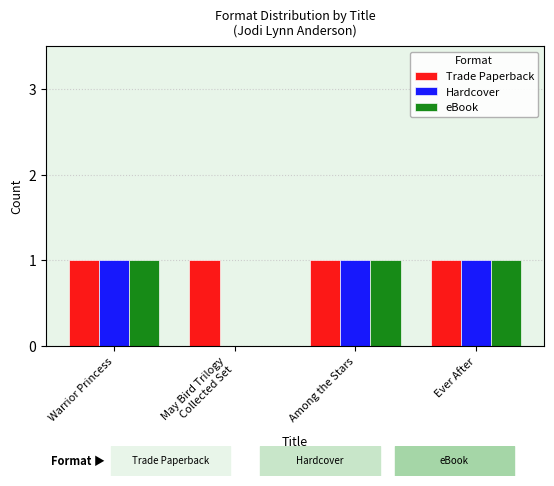

True or false: Trade Paperback has a value of 1 at Ever After.

True